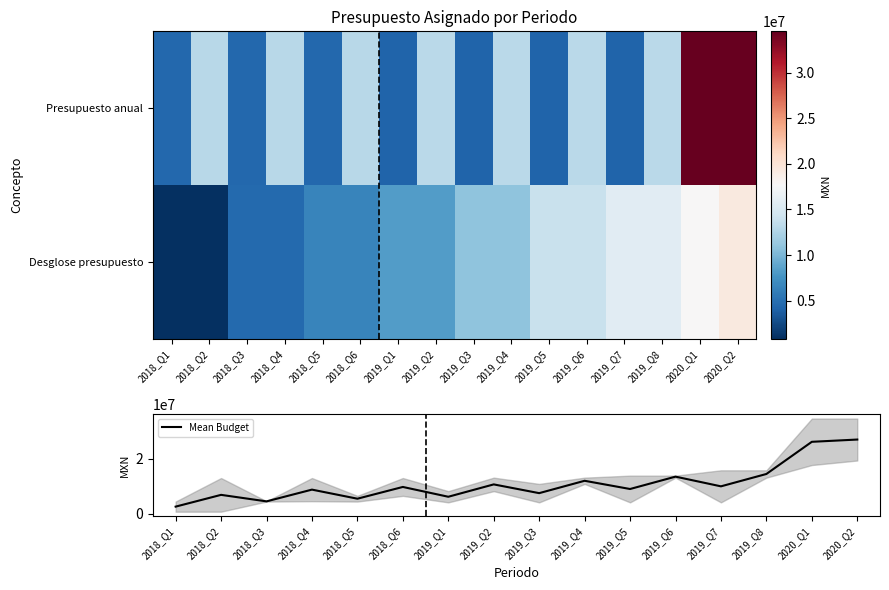

At which category does the chart reach its minimum across all series?

2018_Q1